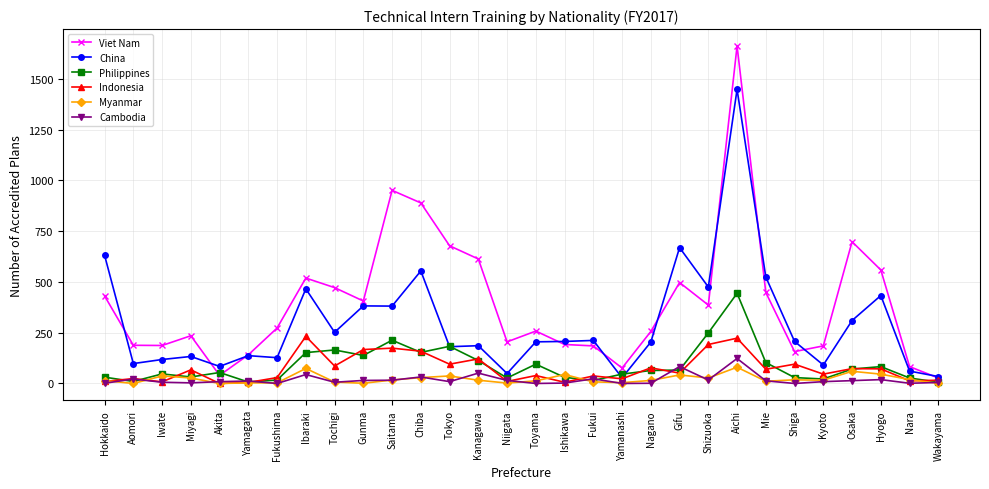

True or false: China has more than 0 points higher than both neighbors.

True